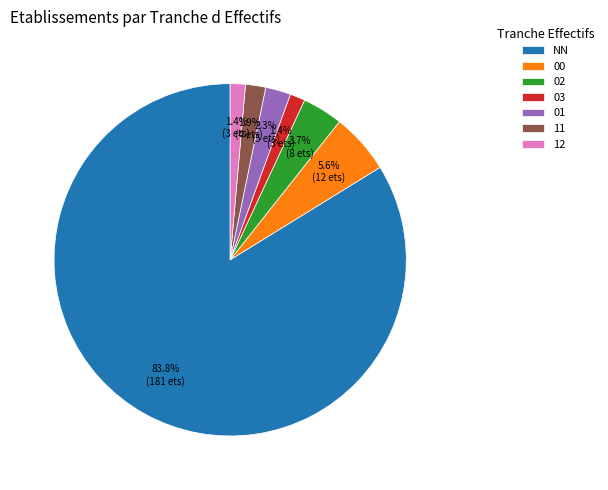

What is the majority slice?

NN